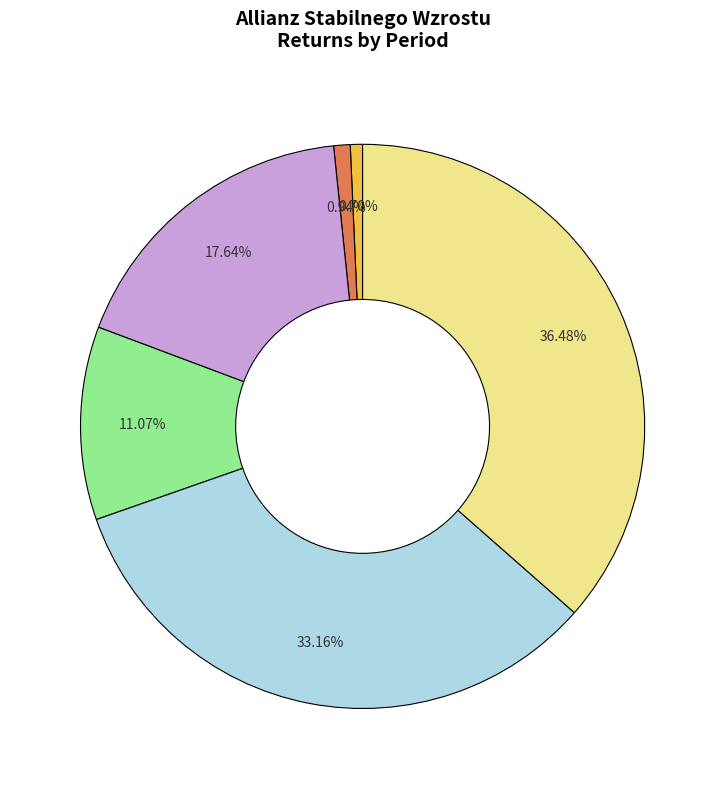

Does any single category account for the majority?

No